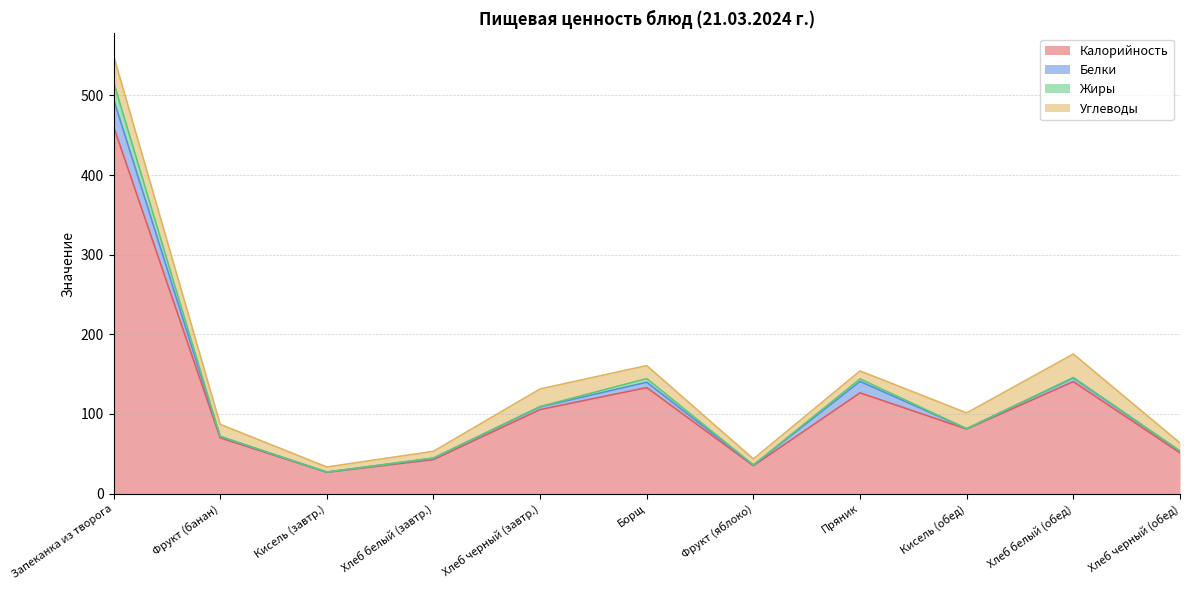

What is the difference between the highest and lowest values at Кисель (завтр.)?

26.8